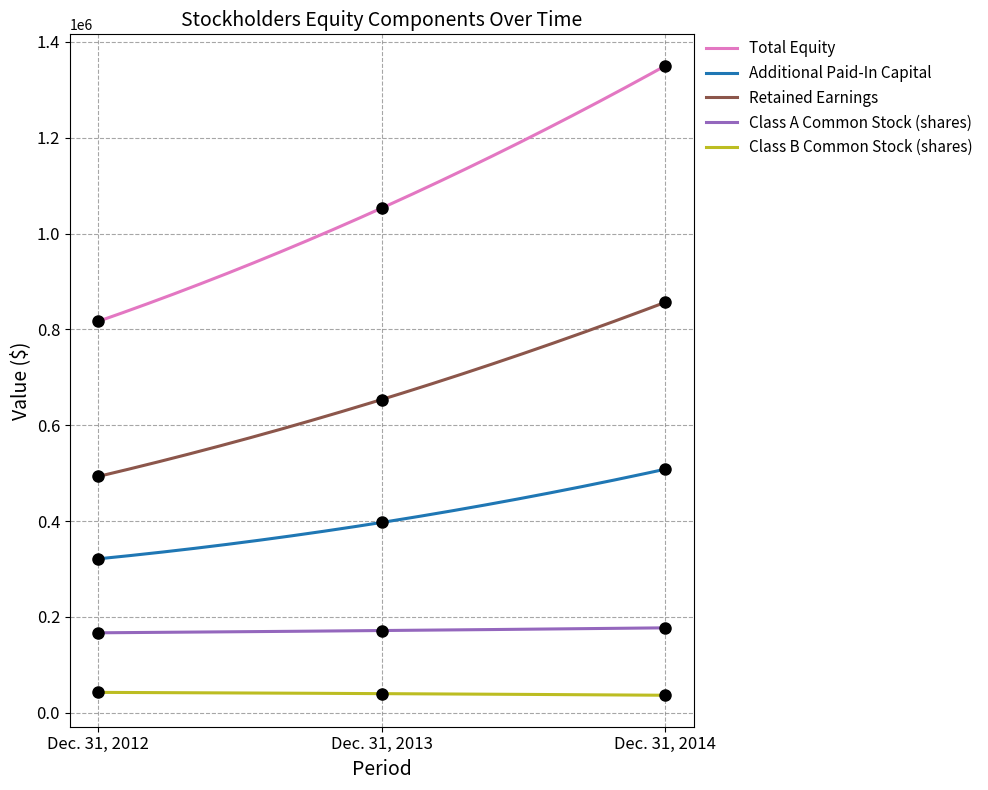

How many lines are shown in the chart?

5